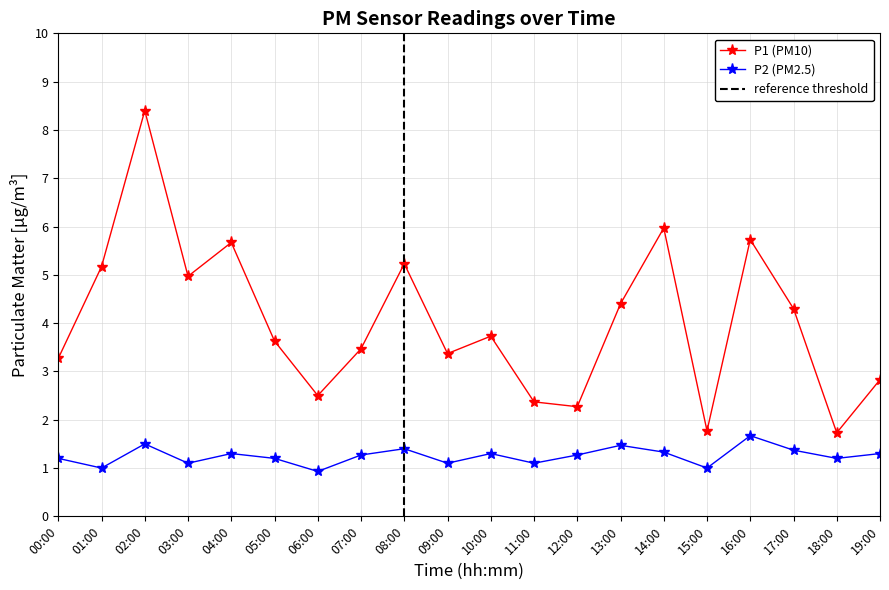

Rank the series by their average value, from lowest to highest.

P2, P1